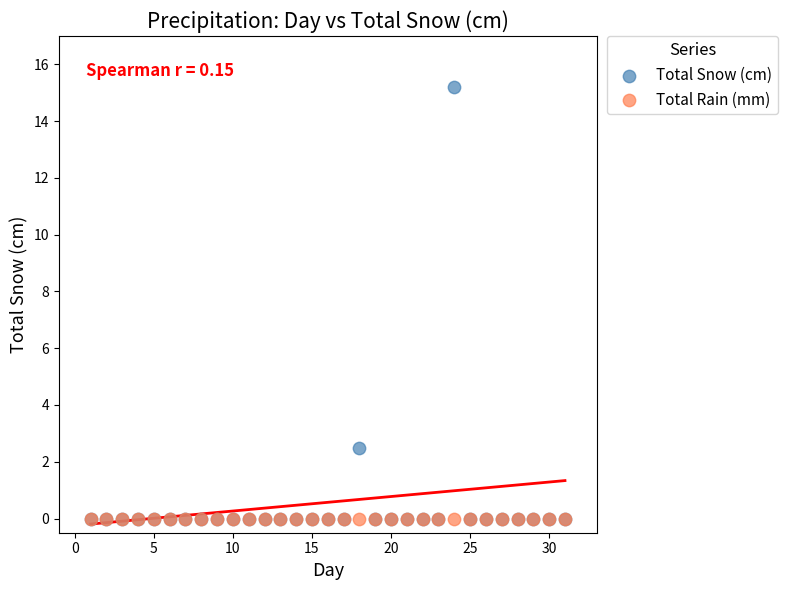

What are all the series names shown in the legend?

Total Snow (cm), Total Rain (mm)